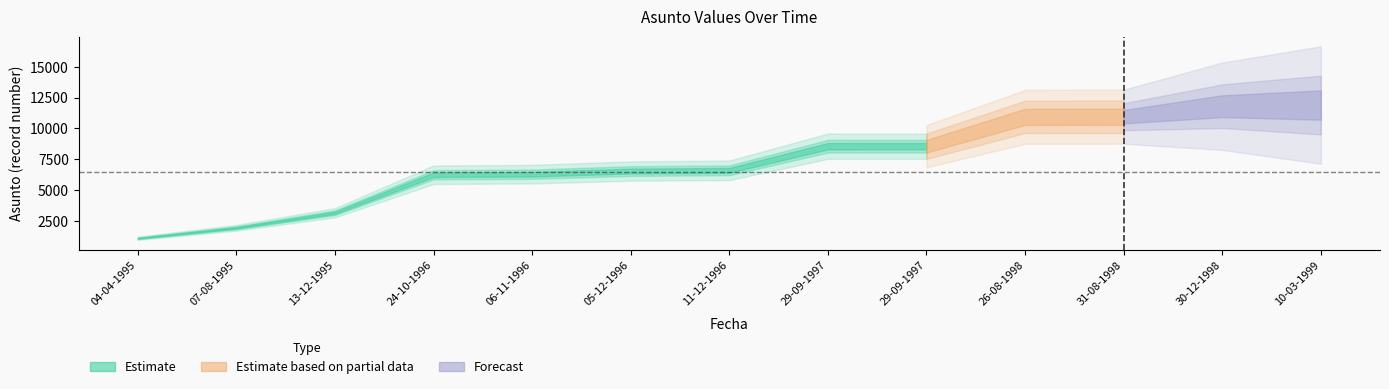

List the labels in order of value, largest first.

10-03-1999, 30-12-1998, 31-08-1998, 26-08-1998, 29-09-1997, 29-09-1997, 11-12-1996, 05-12-1996, 06-11-1996, 24-10-1996, 13-12-1995, 07-08-1995, 04-04-1995